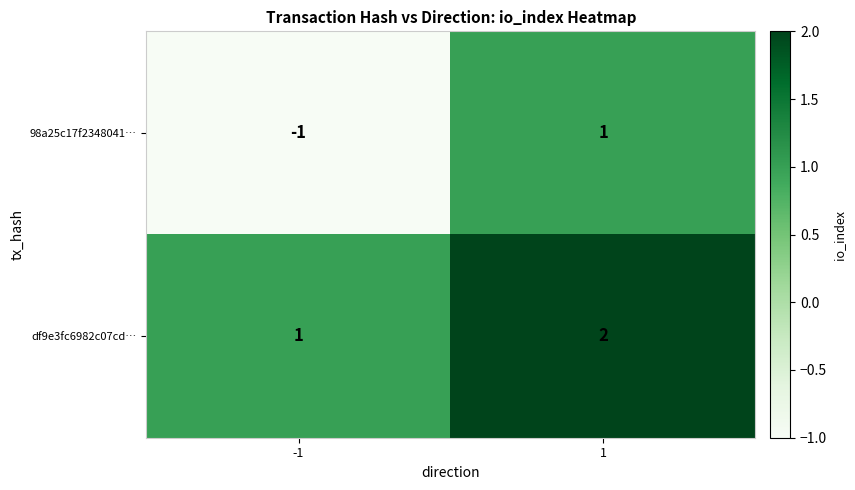

What is the spread (max minus min) of values at -1?

2